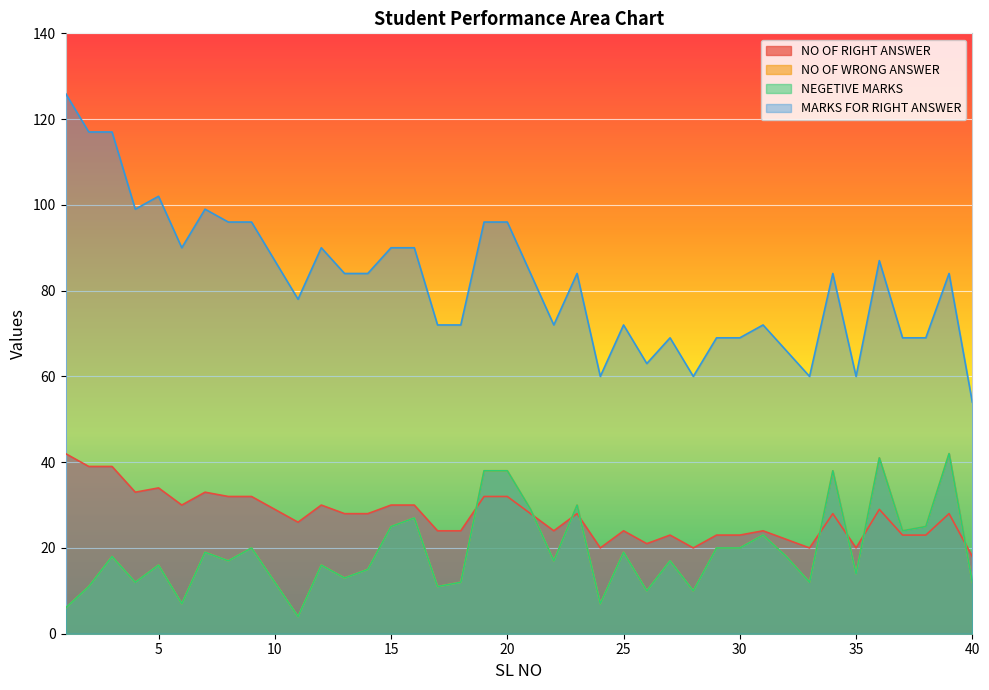

Reading right to left, transcribe all the data shown in this chart.

NO OF RIGHT ANSWER: 40=54	39=84	38=69	37=69	36=87	35=60	34=84	33=60	32=66	31=72	30=69	29=69	28=60	27=69	26=63	25=72	24=60	23=84	22=72	21=84	20=96	19=96	18=72	17=72	16=90	15=90	14=84	13=84	12=90	11=78	10=87	9=96	8=96	7=99	6=90	5=102	4=99	3=117	2=117	1=126
NO OF WRONG ANSWER: 40=12	39=42	38=25	37=24	36=41	35=14	34=38	33=12	32=18	31=23	30=20	29=20	28=10	27=17	26=10	25=19	24=7	23=30	22=17	21=29	20=38	19=38	18=12	17=11	16=27	15=25	14=15	13=13	12=16	11=4	10=12	9=20	8=17	7=19	6=7	5=16	4=12	3=18	2=11	1=6
NEGETIVE MARKS: 40=12	39=42	38=25	37=24	36=41	35=14	34=38	33=12	32=18	31=23	30=20	29=20	28=10	27=17	26=10	25=19	24=7	23=30	22=17	21=29	20=38	19=38	18=12	17=11	16=27	15=25	14=15	13=13	12=16	11=4	10=12	9=20	8=17	7=19	6=7	5=16	4=12	3=18	2=11	1=6
MARKS FOR RIGHT ANSWER: 40=18	39=28	38=23	37=23	36=29	35=20	34=28	33=20	32=22	31=24	30=23	29=23	28=20	27=23	26=21	25=24	24=20	23=28	22=24	21=28	20=32	19=32	18=24	17=24	16=30	15=30	14=28	13=28	12=30	11=26	10=29	9=32	8=32	7=33	6=30	5=34	4=33	3=39	2=39	1=42